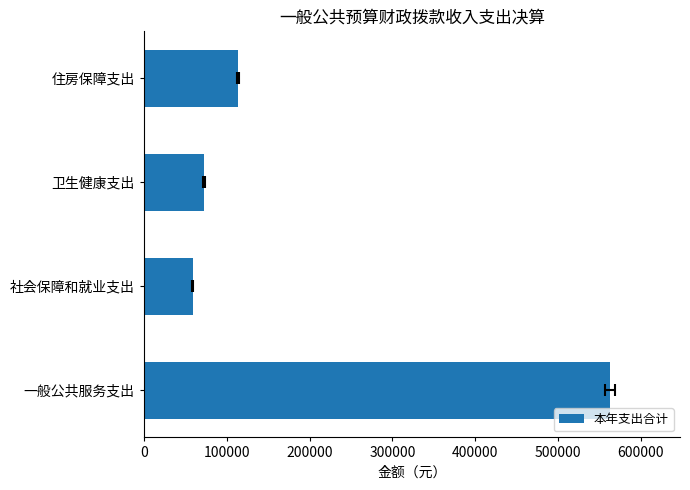

What is the value of the 3rd bar from the left?

72496.5